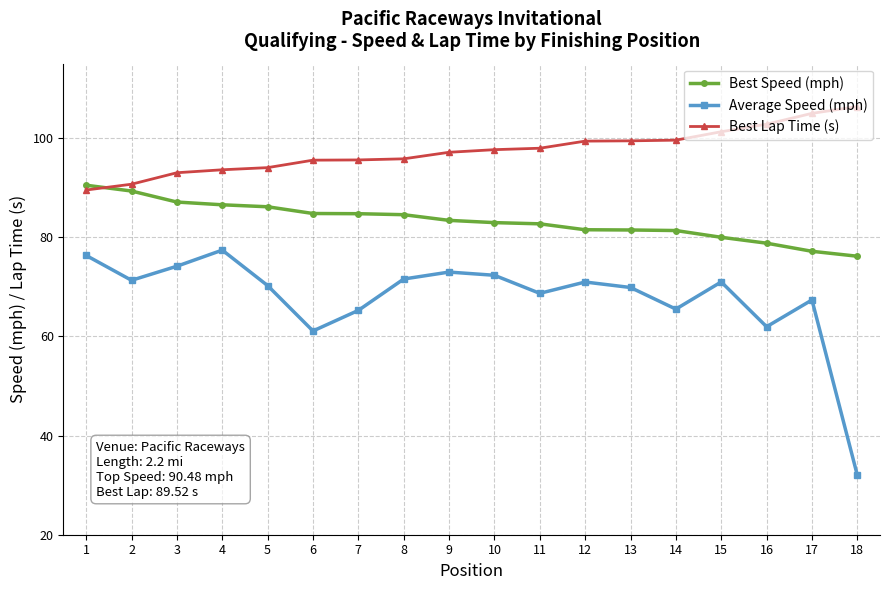

Which category has the lowest value in the Average Speed (mph) series?

18